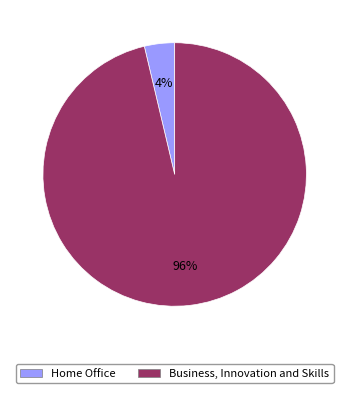

True or false: Home Office accounts for 4% of the total.

True